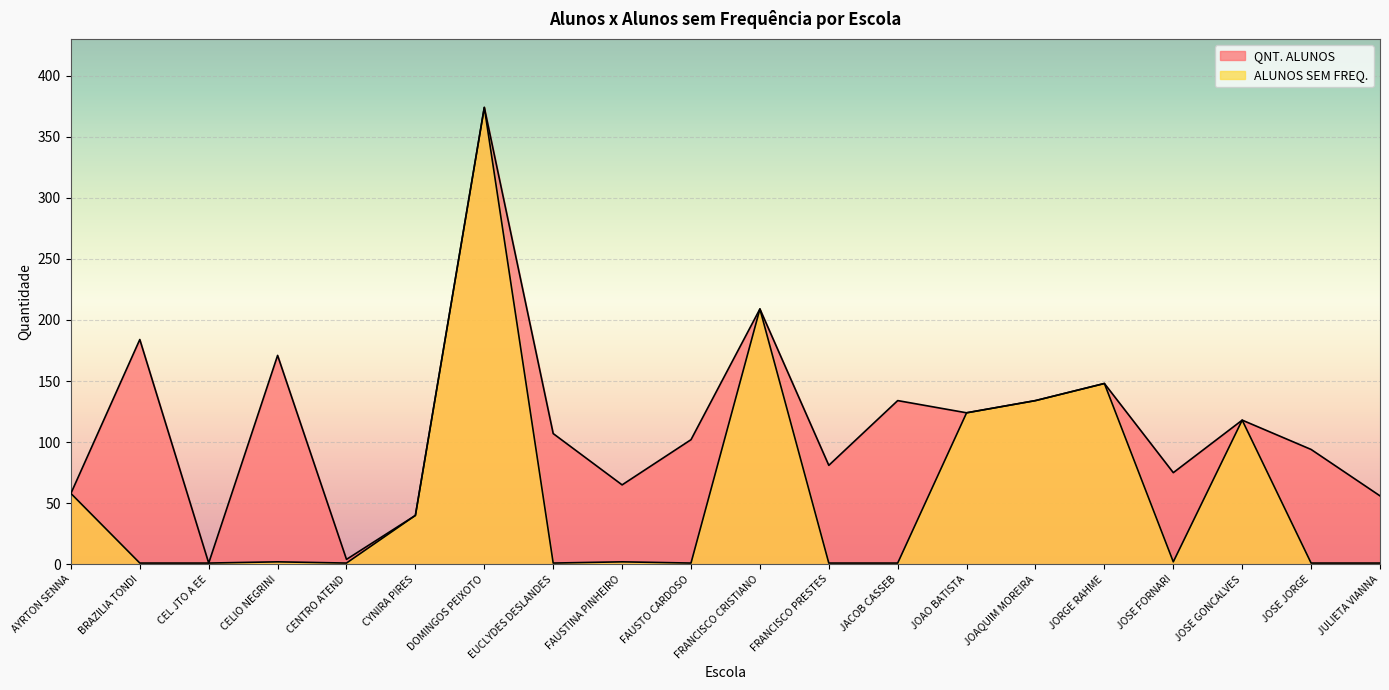

How many lines are shown in the chart?

2